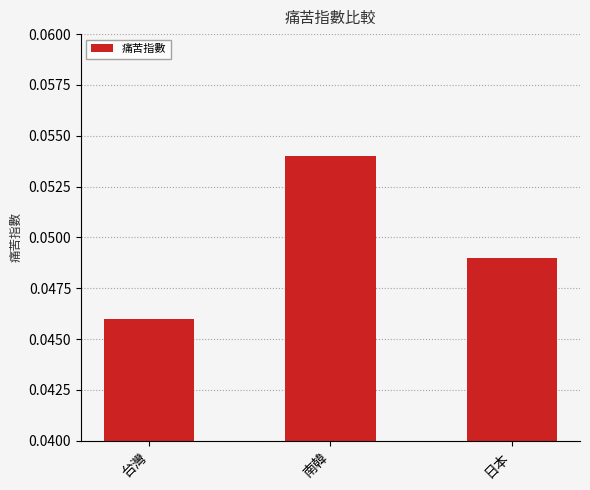

List the labels in order of value, largest first.

南韓, 日本, 台灣